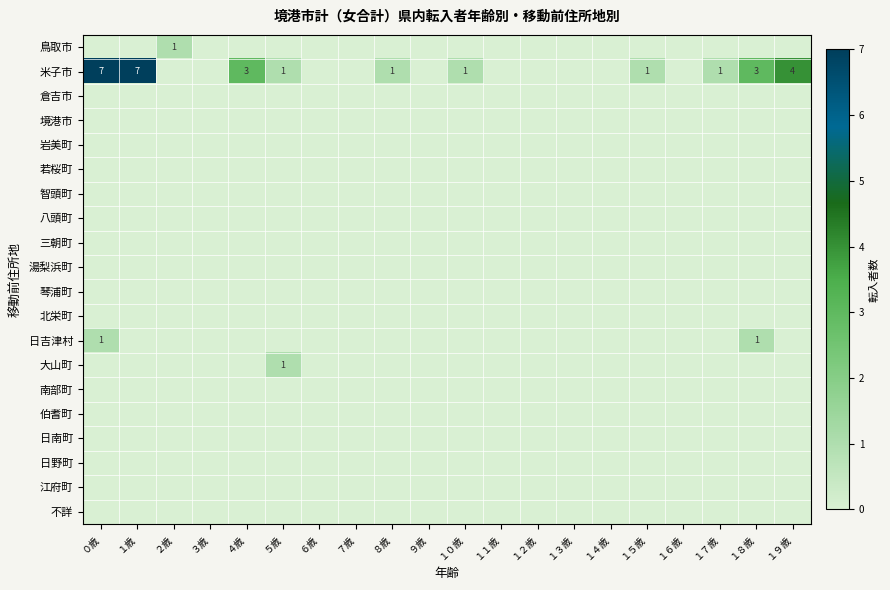

Which series has the largest total across all categories?

米子市